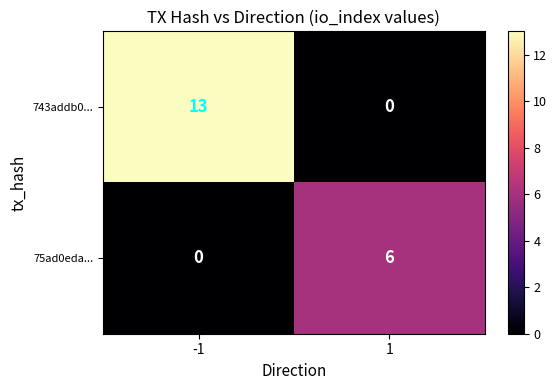

Reading left to right, list all the values displayed in this chart.

743addb0...: -1=13	1=0
75ad0eda...: -1=0	1=6